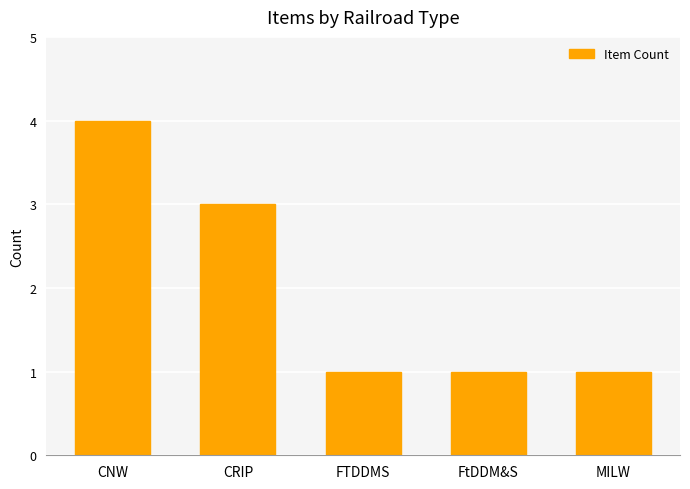

What is the smallest value displayed?

1